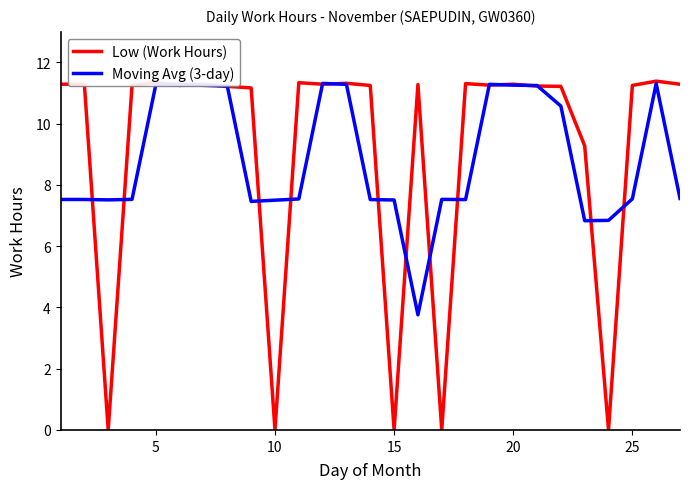

What is the maximum value for Low (Work Hours)?

11.4